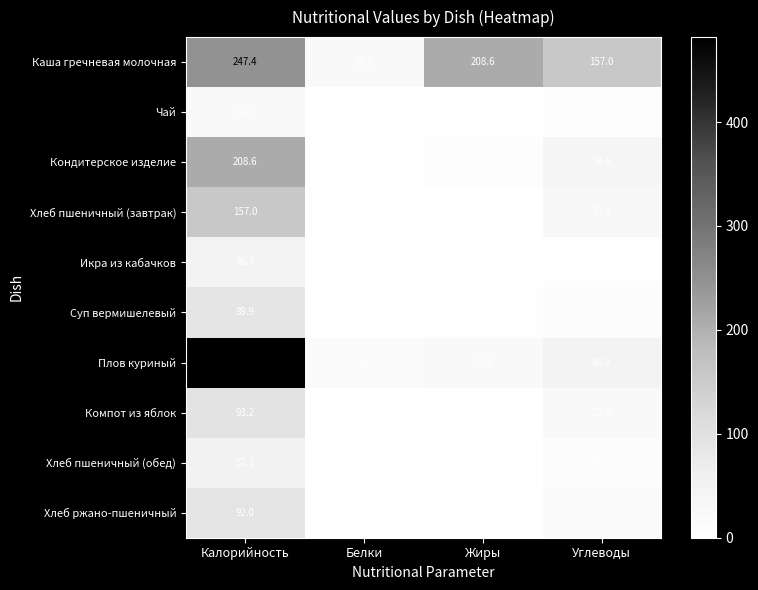

What is the maximum value shown in the chart?

481.7